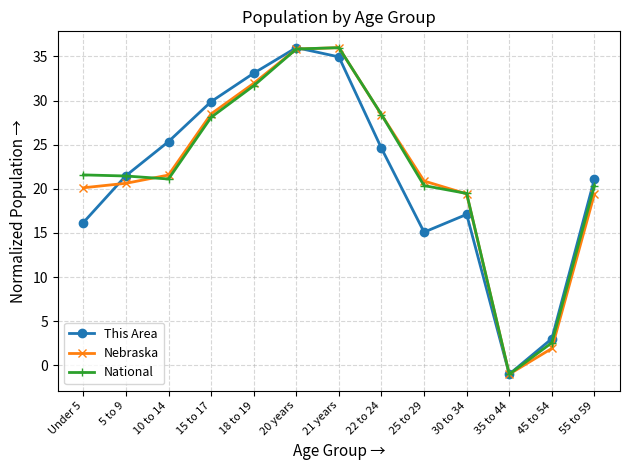

What is the label of the 11th point from the right?

10 to 14